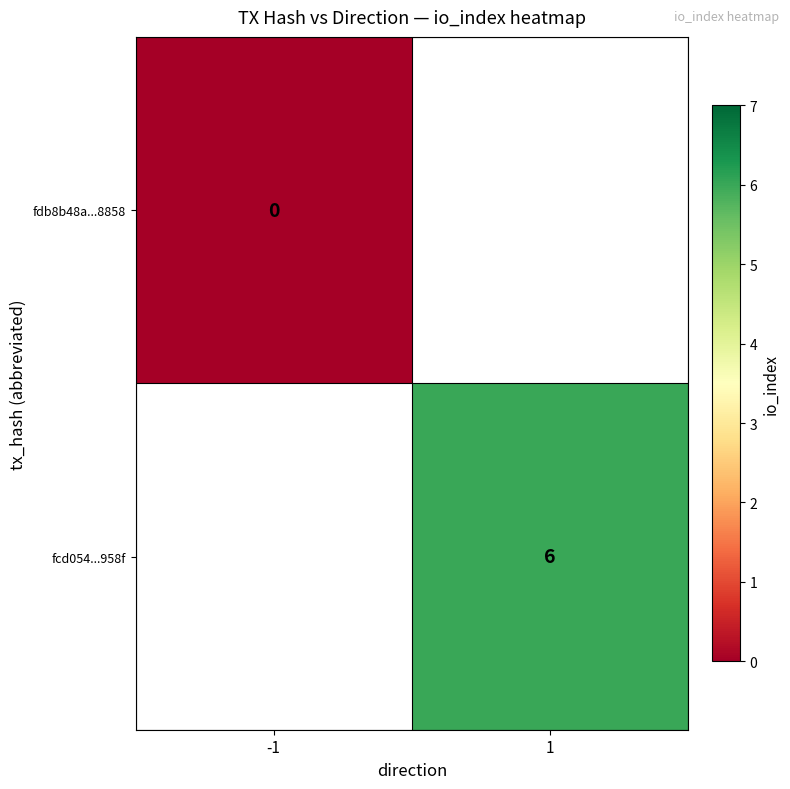

The value of fcd054...958f at 1 is 4. True or false?

False